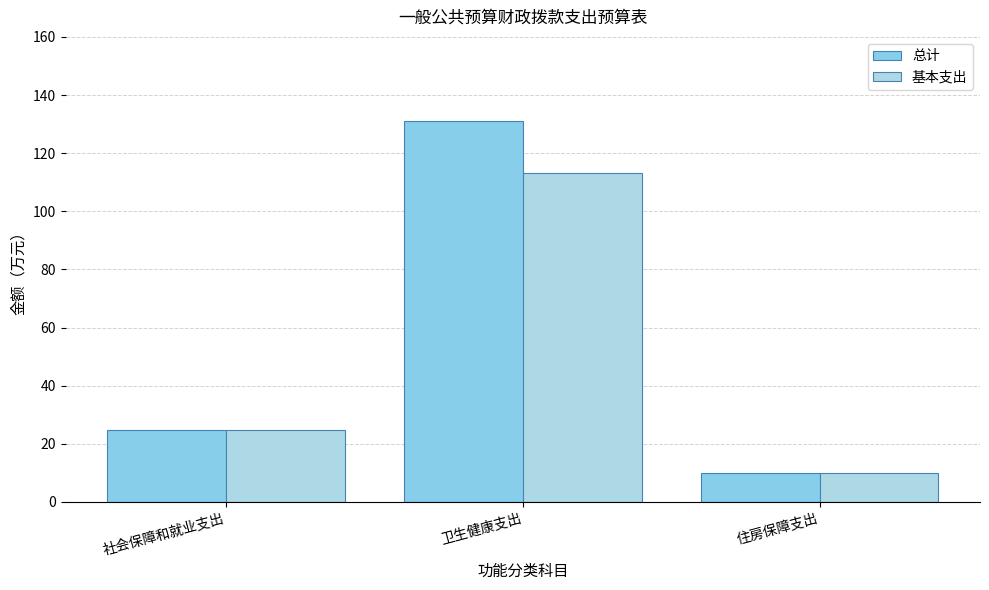

What is the sum of all 总计 values?

166.0